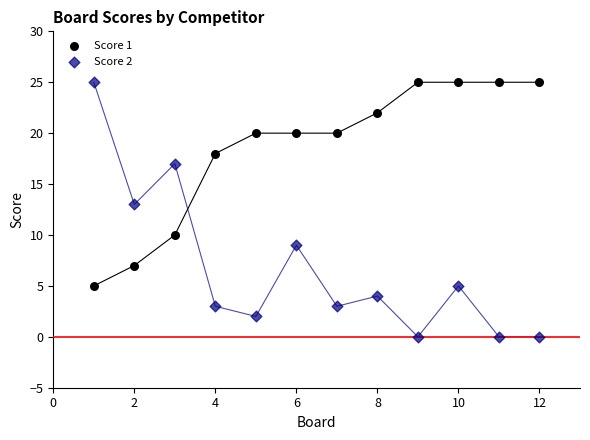

Across all series, what Y value is closest to 12?

13